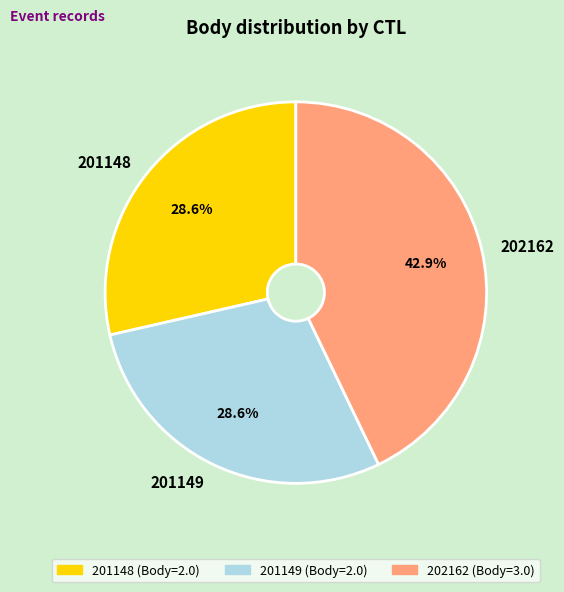

Which category has the biggest portion of the pie?

202162